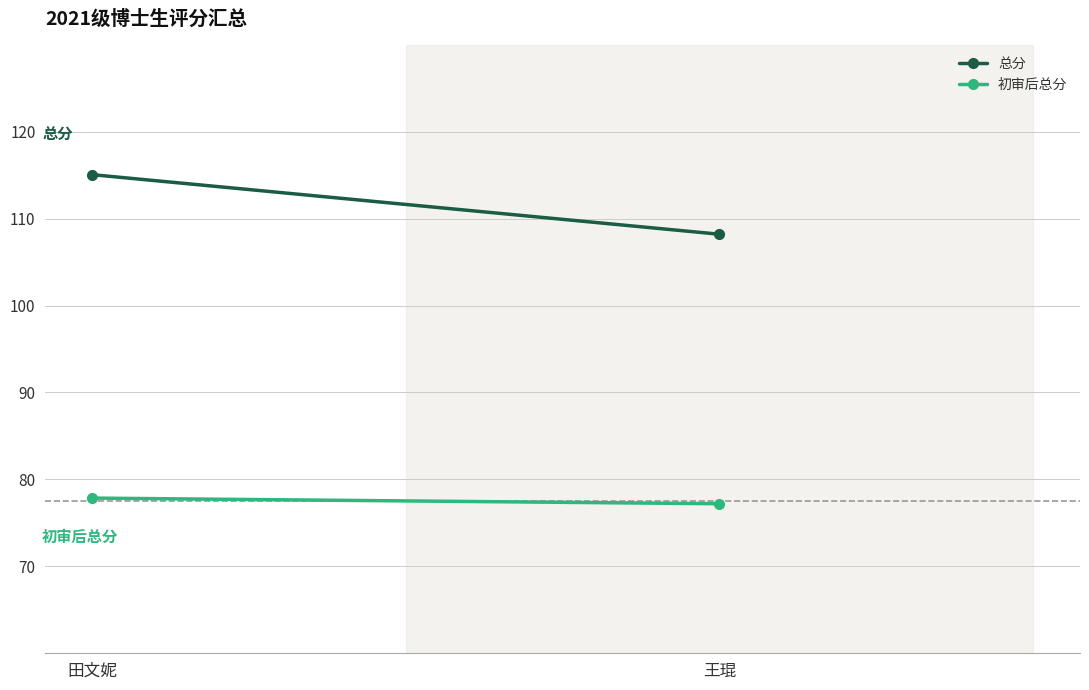

What is the lowest value of the 总分 series?

108.2